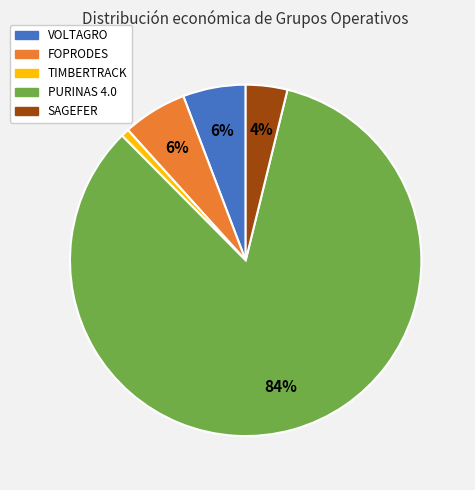

What is the largest slice in the pie chart?

PURINAS 4.0